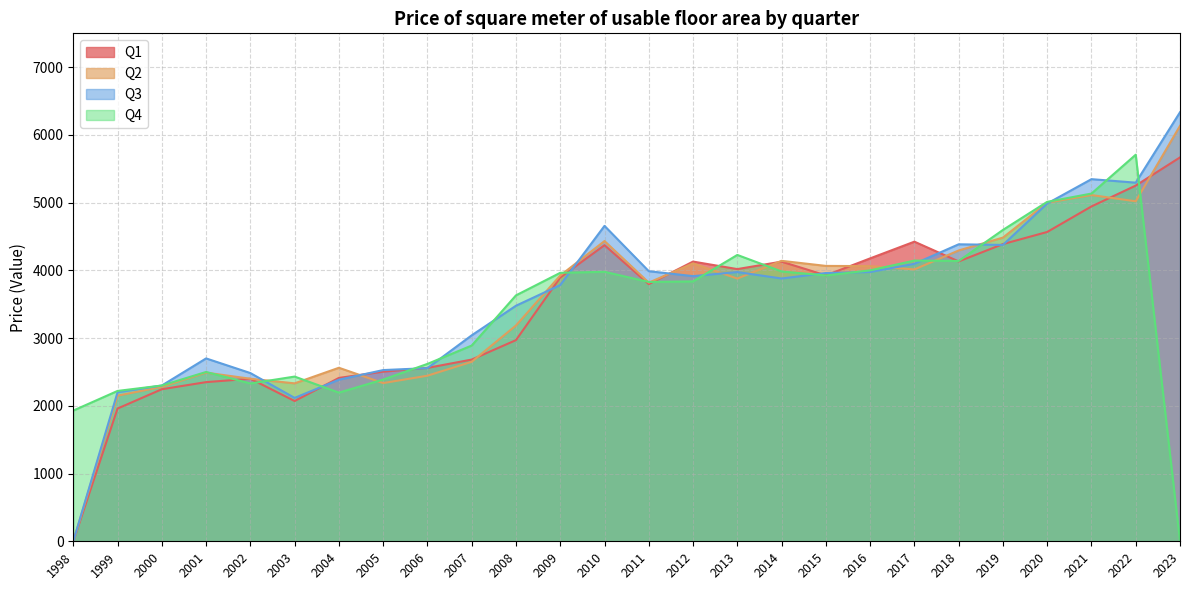

Is it true that Q2 equals 2336 at 2005?

True